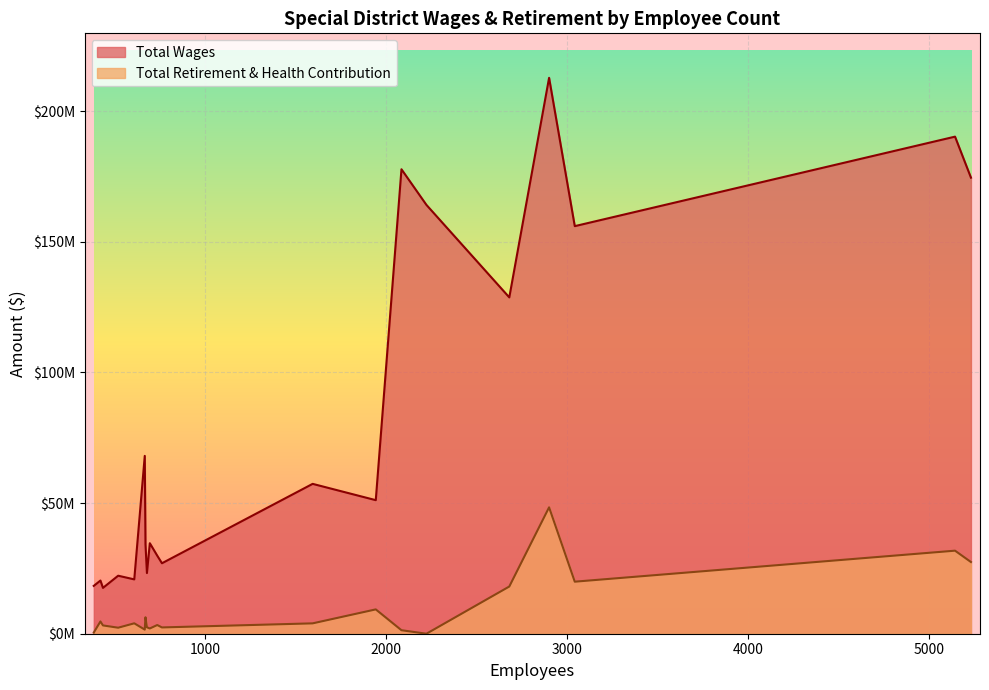

At which label does Total Retirement & Health Contribution reach its peak?

2901